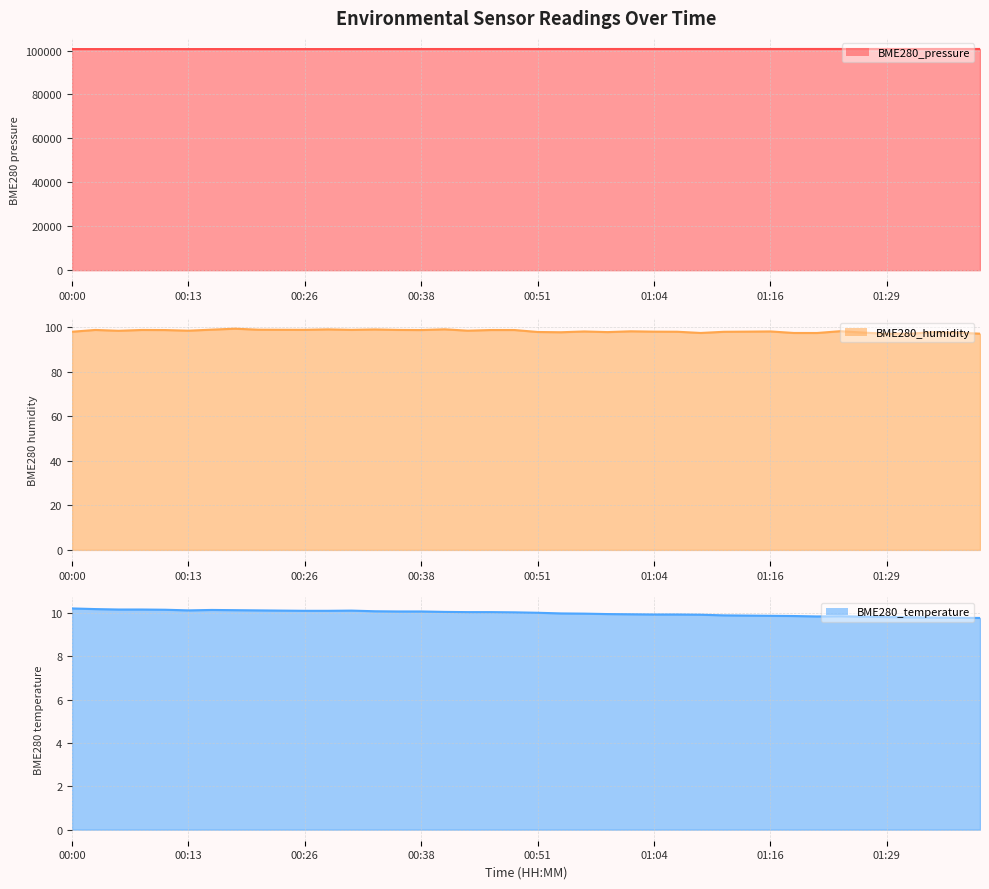

Does the chart have visible grid lines?

Yes